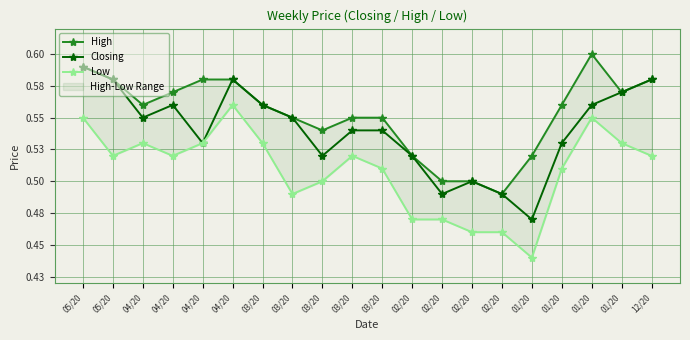

How many data points does each series have?

20